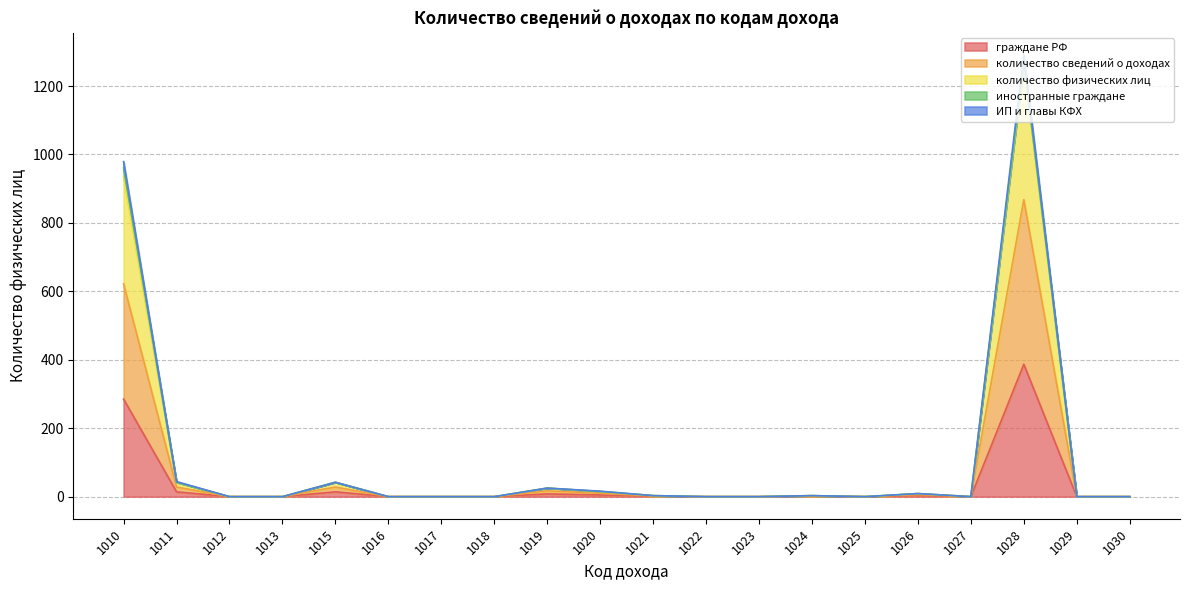

How many values in the количество сведений о доходах series exceed 0?

9